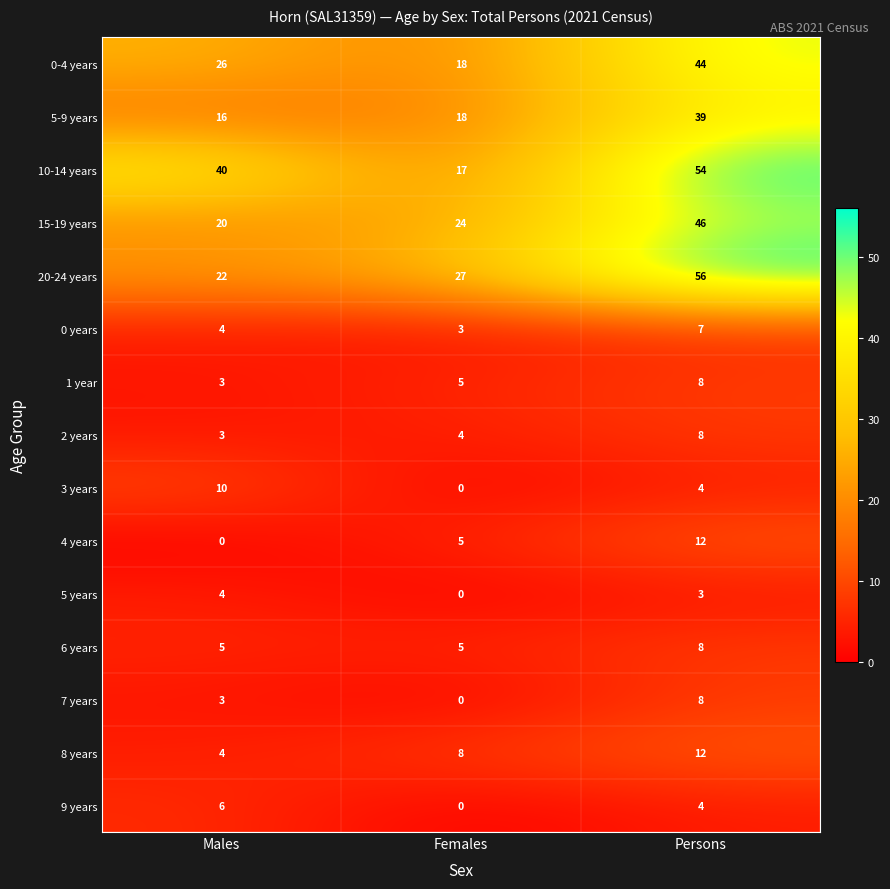

Which series has the largest range (max minus min)?

10-14 years